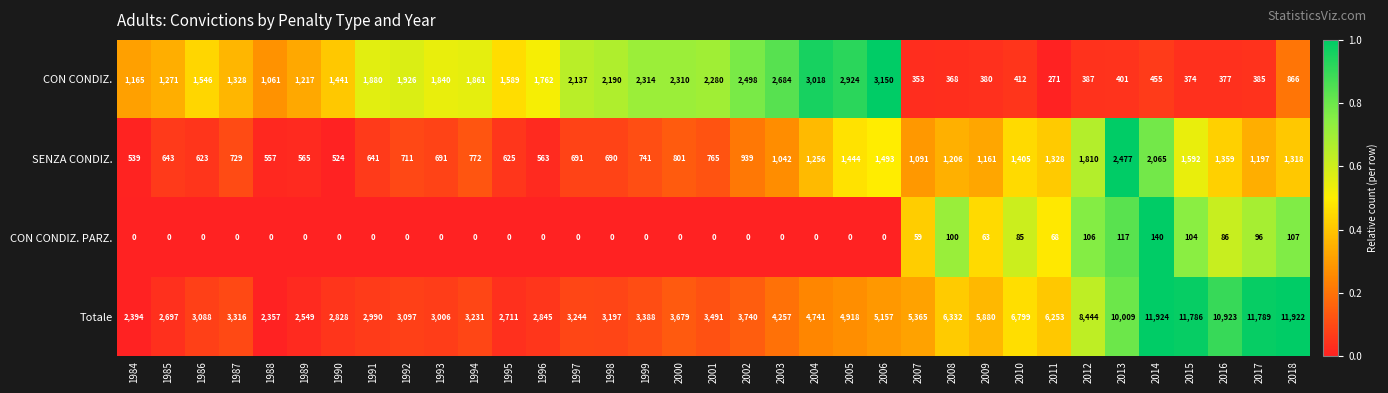

True or false: CON CONDIZ. PARZ. has a value of 23 at 2010.

False